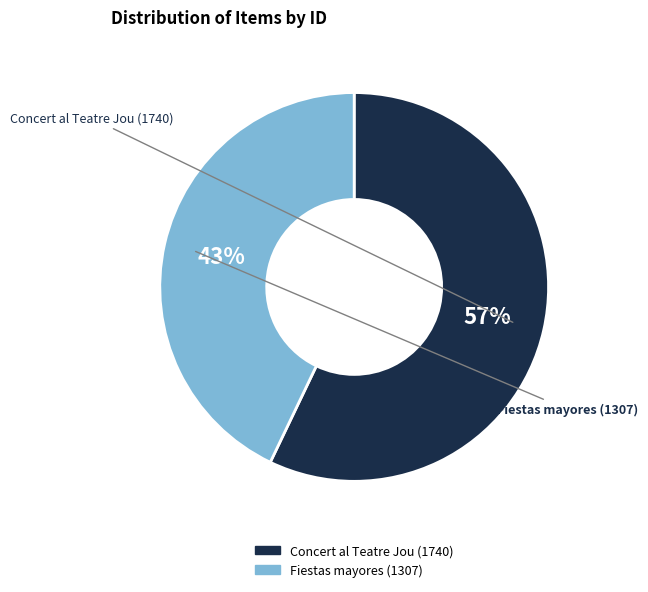

To the nearest percent, what is the average slice percentage?

50%